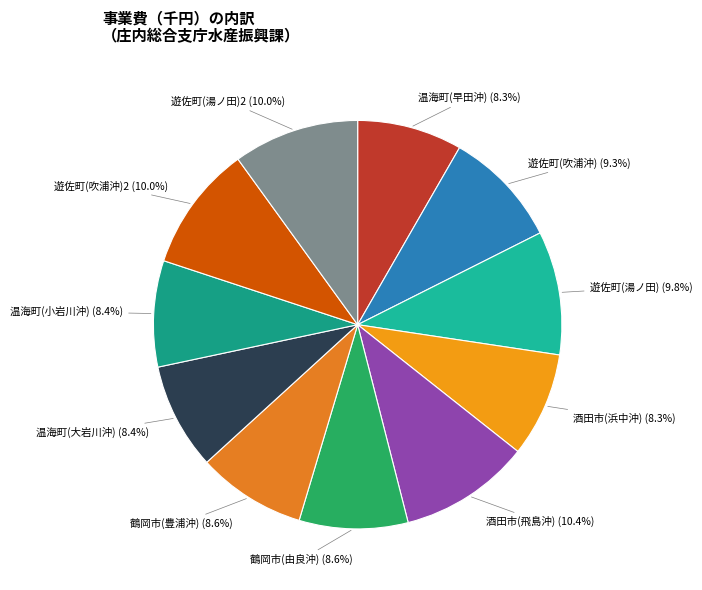

How many slices are in this pie chart?

11